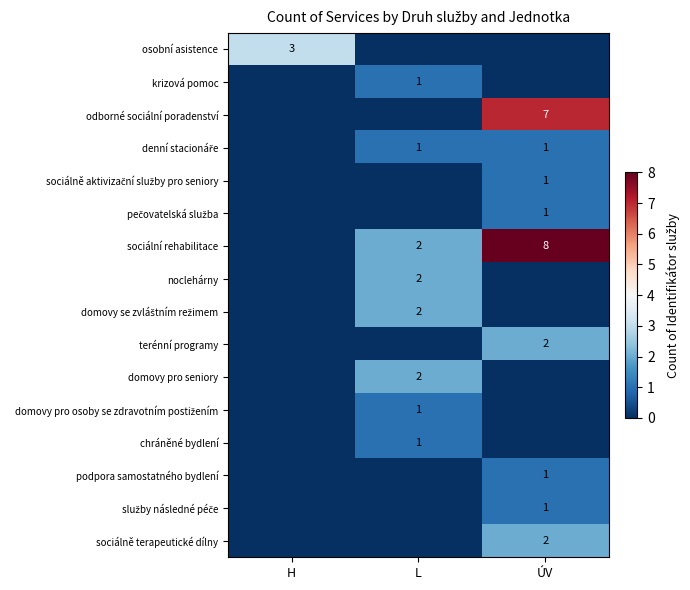

Which label corresponds to the largest value in the chart?

ÚV